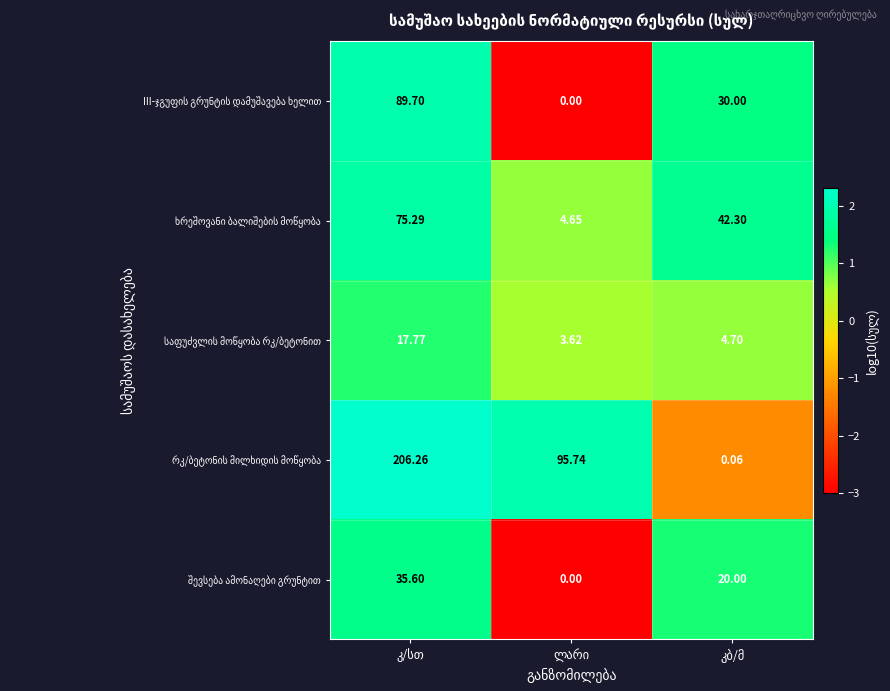

The რკ/ბეტონის მილხიდის მოწყობა series shows -0.7 at კბ/მ. True or false?

False